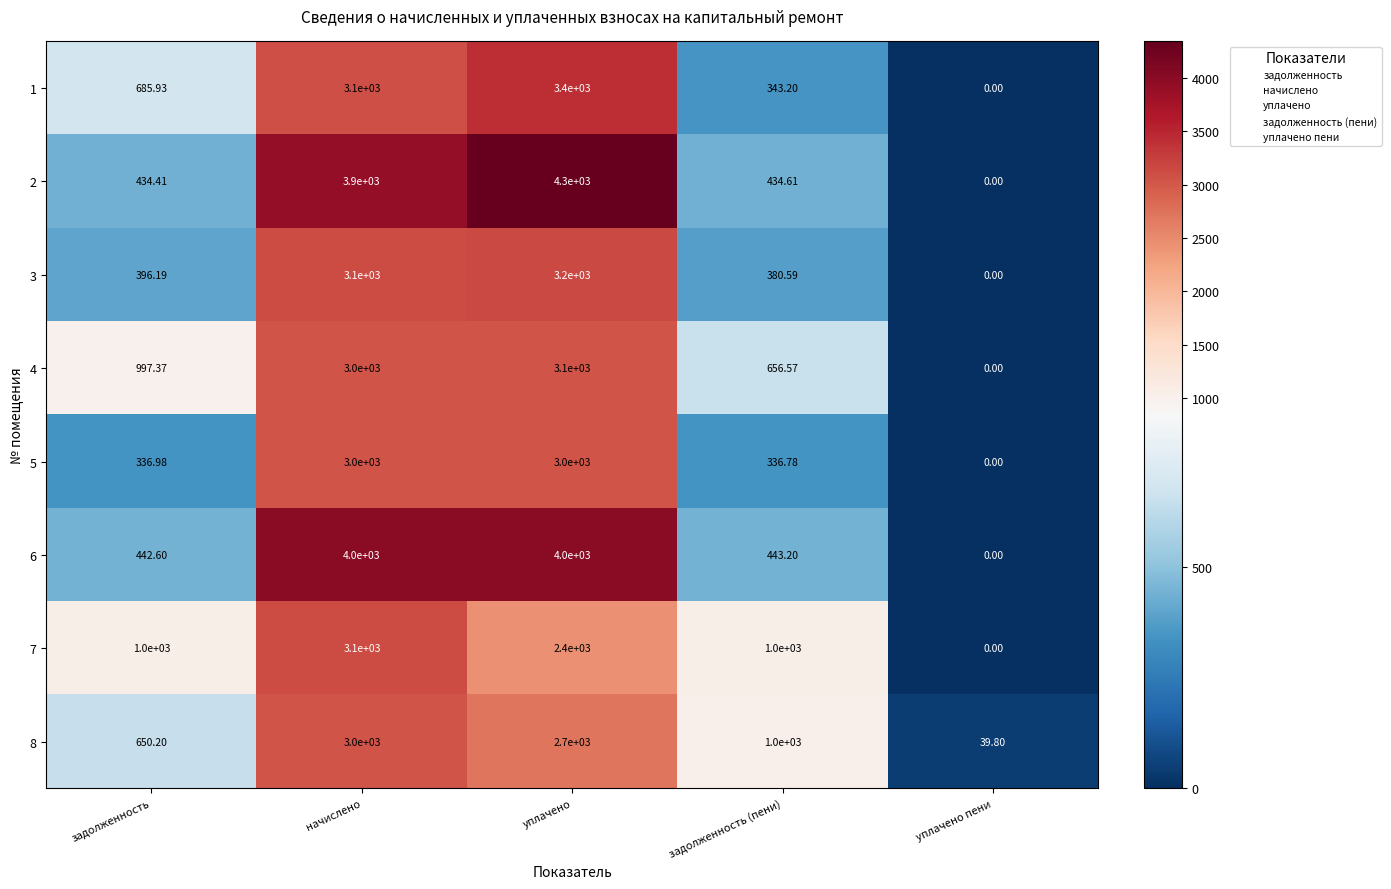

What is the greatest value displayed?

4300.0